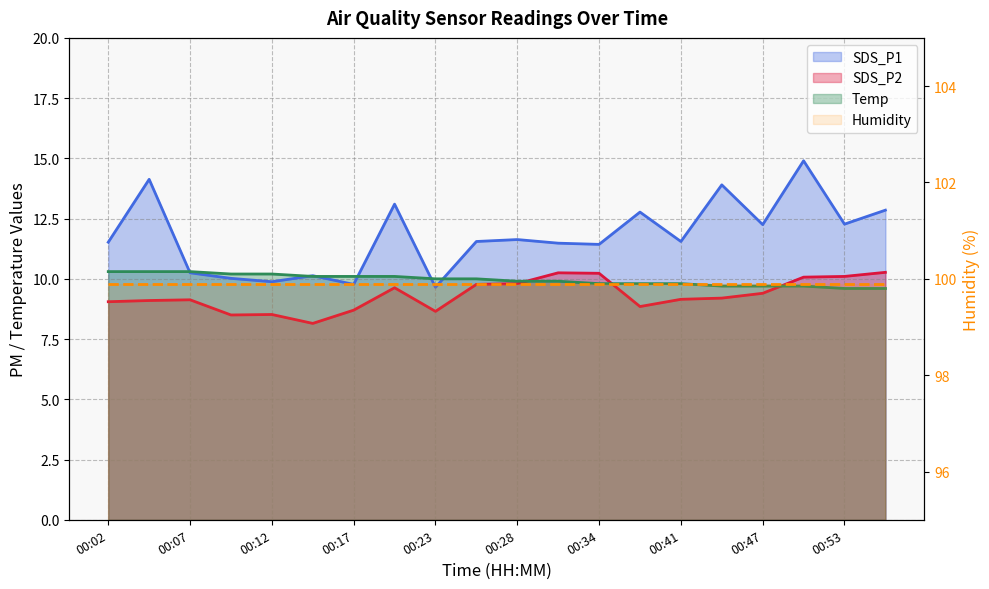

What is the total value across all series at 00:47?

31.4